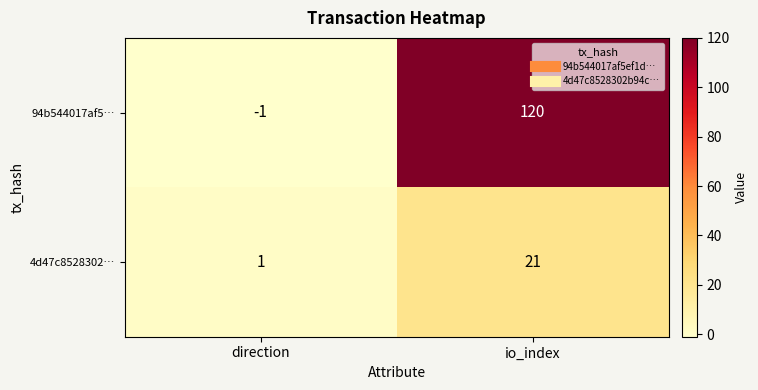

Which series has the largest total across all categories?

94b544017af5…